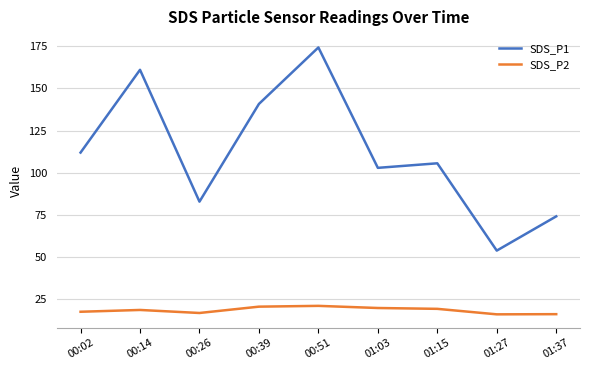

What is the difference between the second highest and minimum values in the SDS_P2 series?

4.6